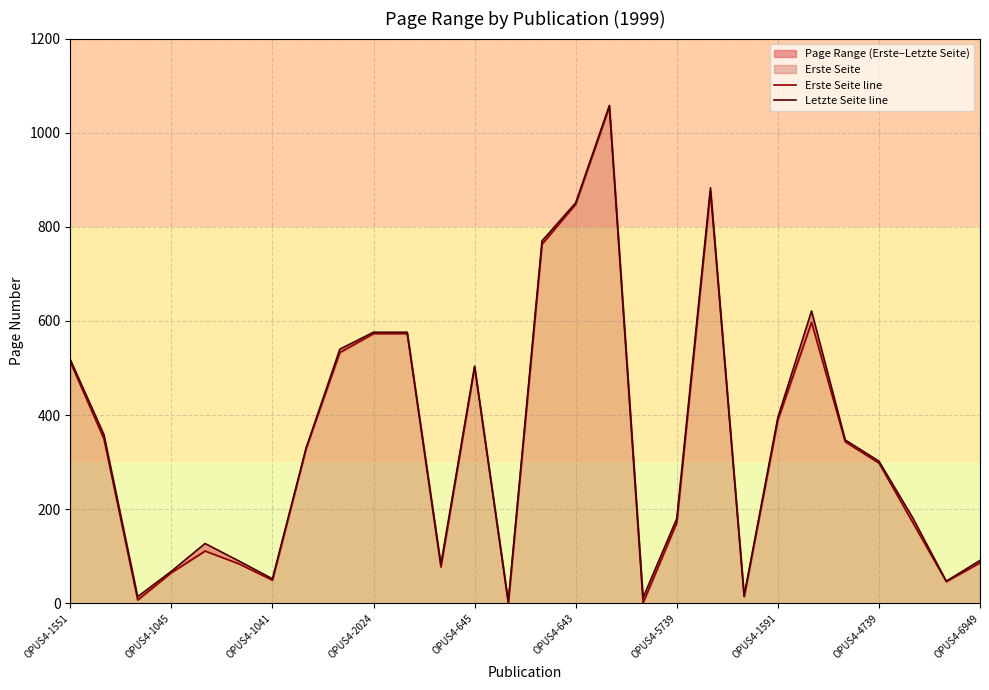

What is the value of the Letzte Seite line point at the 8th from the left?

330